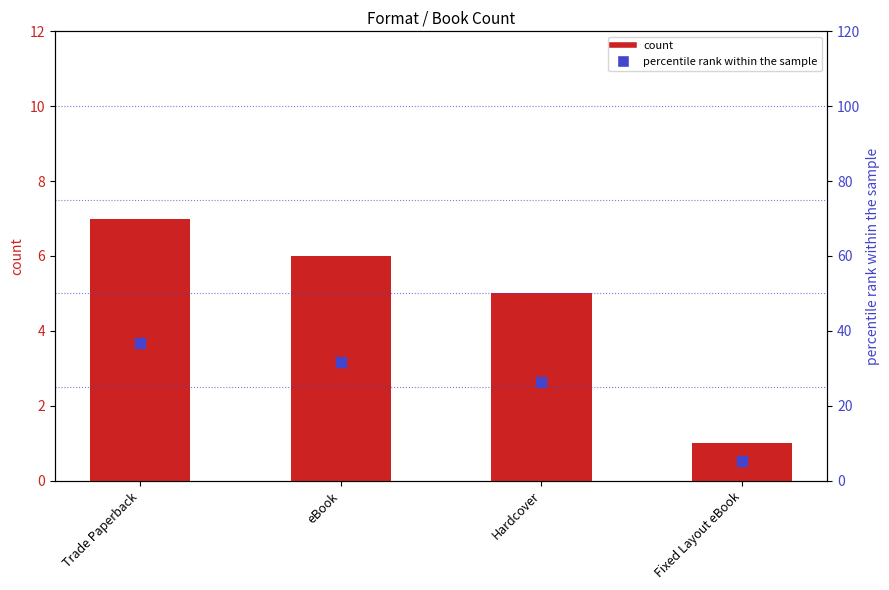

Which series has the largest total across all categories?

percentile rank within the sample